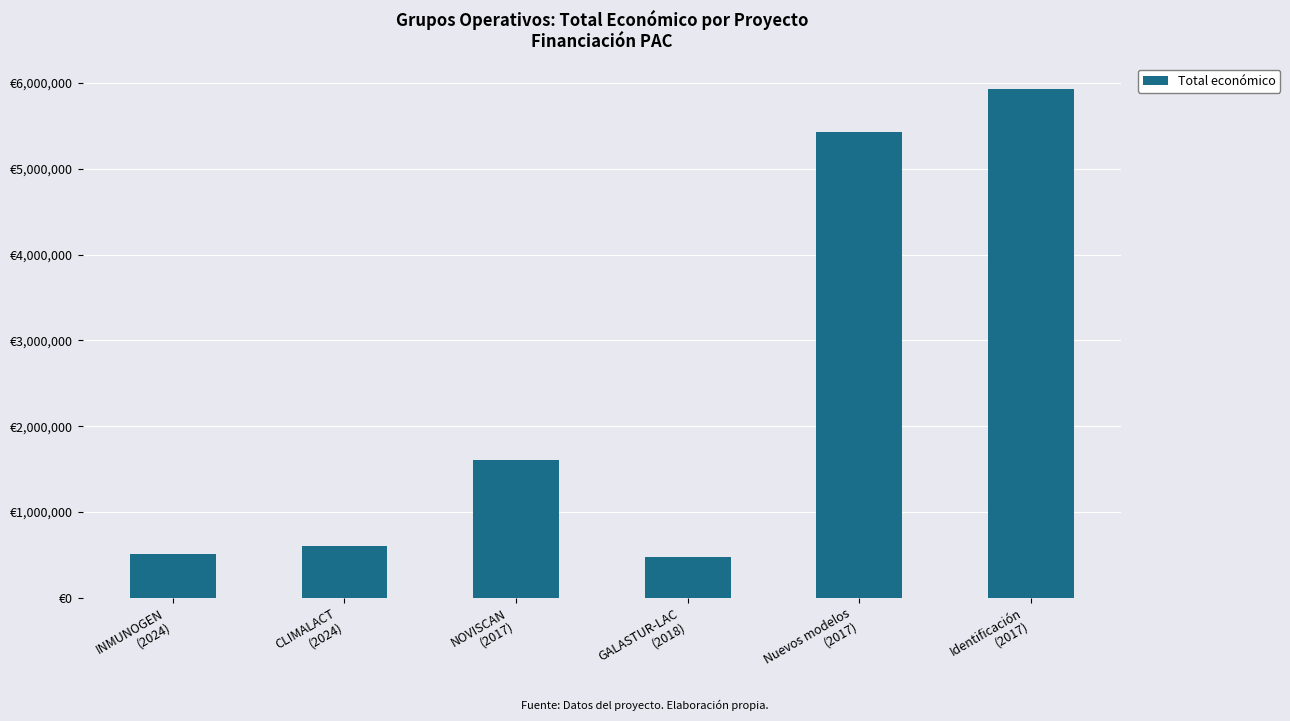

Does the chart contain any negative values?

No